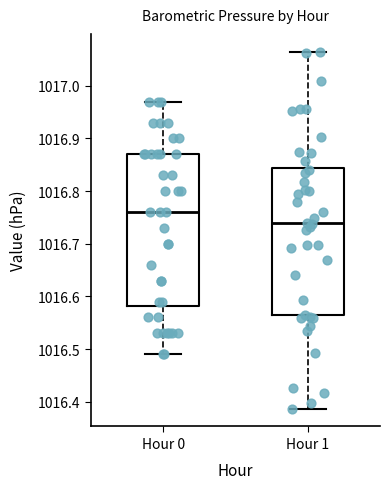

Reading left to right, read every box against the y-axis: the position of its median line, the range the box covers, and the ends of its whiskers. The values are not printed on the chart, so give them approximately, as read against the axis.

Hour 0: median 1016.76, box 1016.58 to 1016.87, whiskers 1016.49 to 1016.97
Hour 1: median 1016.74, box 1016.56 to 1016.84, whiskers 1016.39 to 1017.06